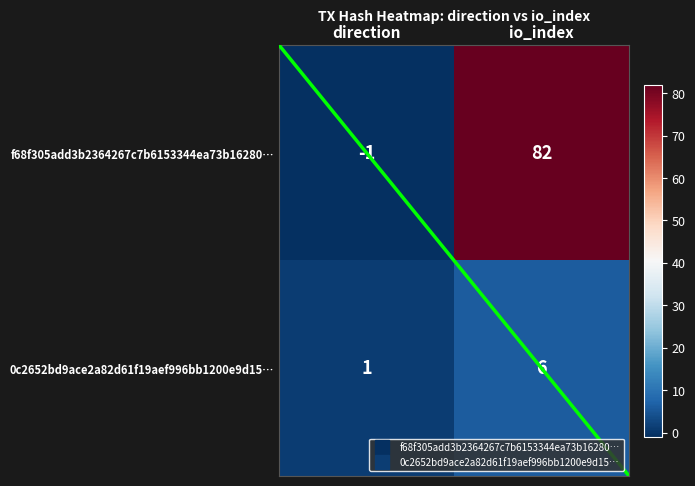

What is the spread (max minus min) of values at direction?

2